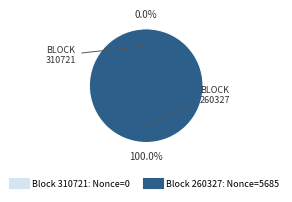

To the nearest percent, what portion does 260327 represent?

100%